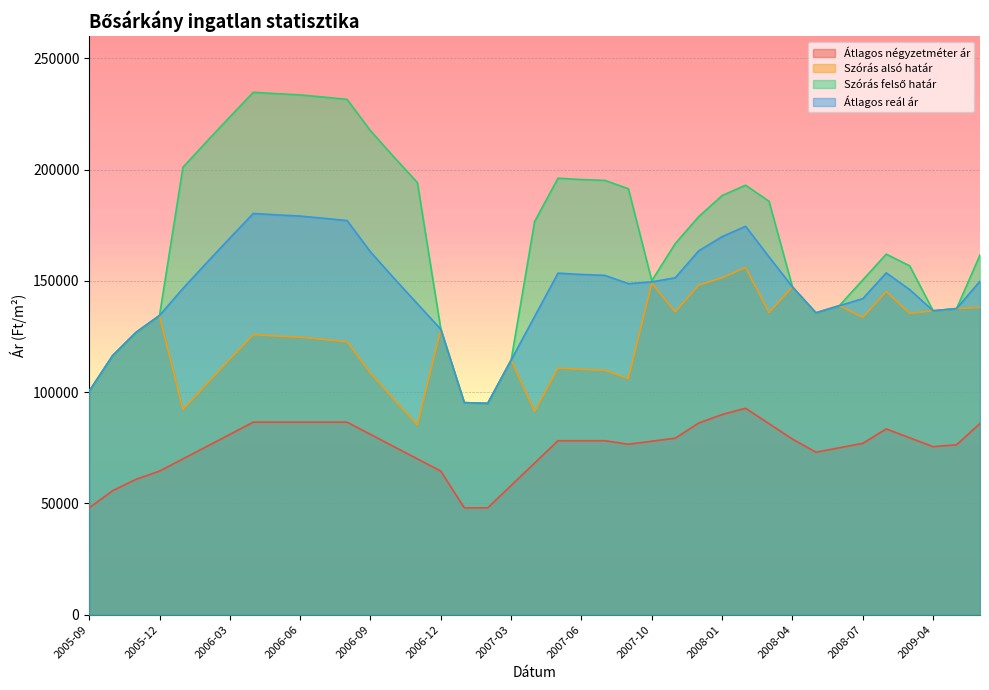

What is the label of the 24th point from the right?

2006-12